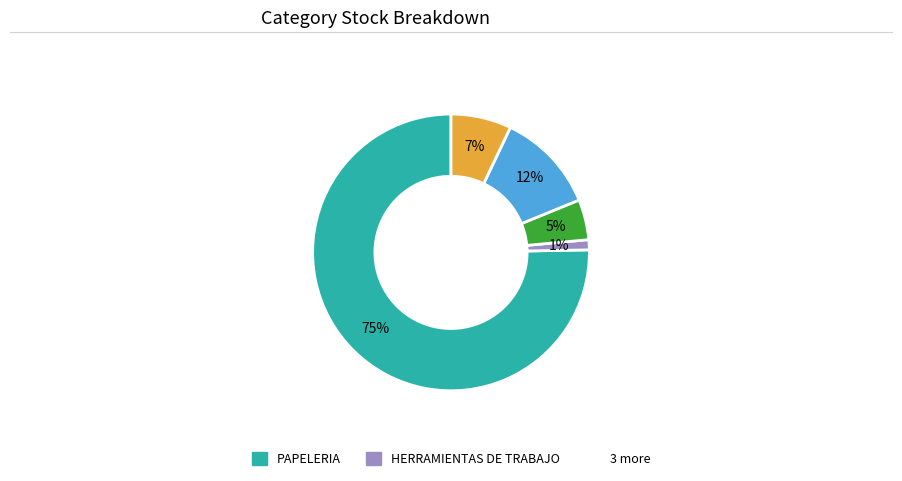

Is there any slice that represents more than half of the pie?

Yes